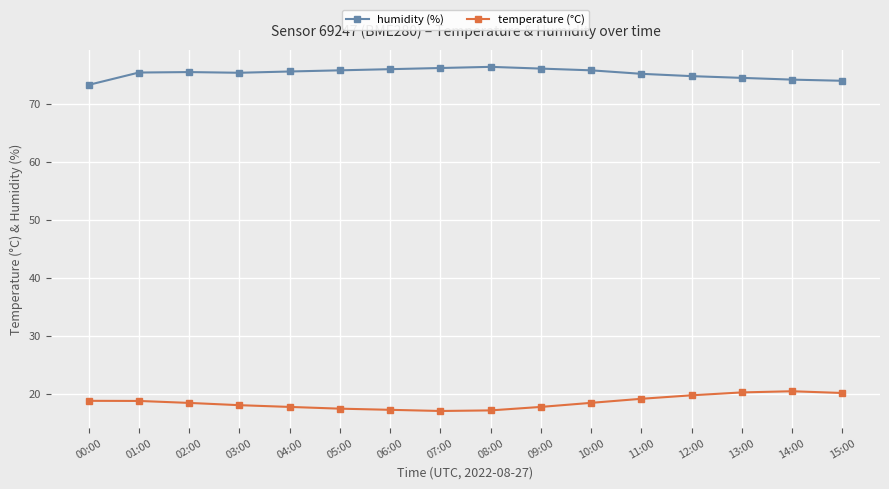

What is the difference between the maximum and minimum values in the temperature (°C) series?

3.4